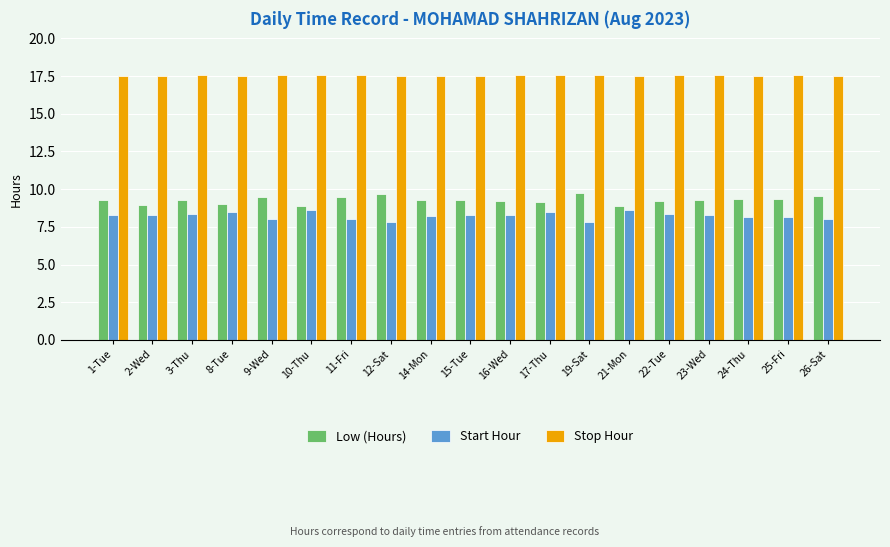

What are all the series names shown in the legend?

Low (Hours), Start Hour, Stop Hour